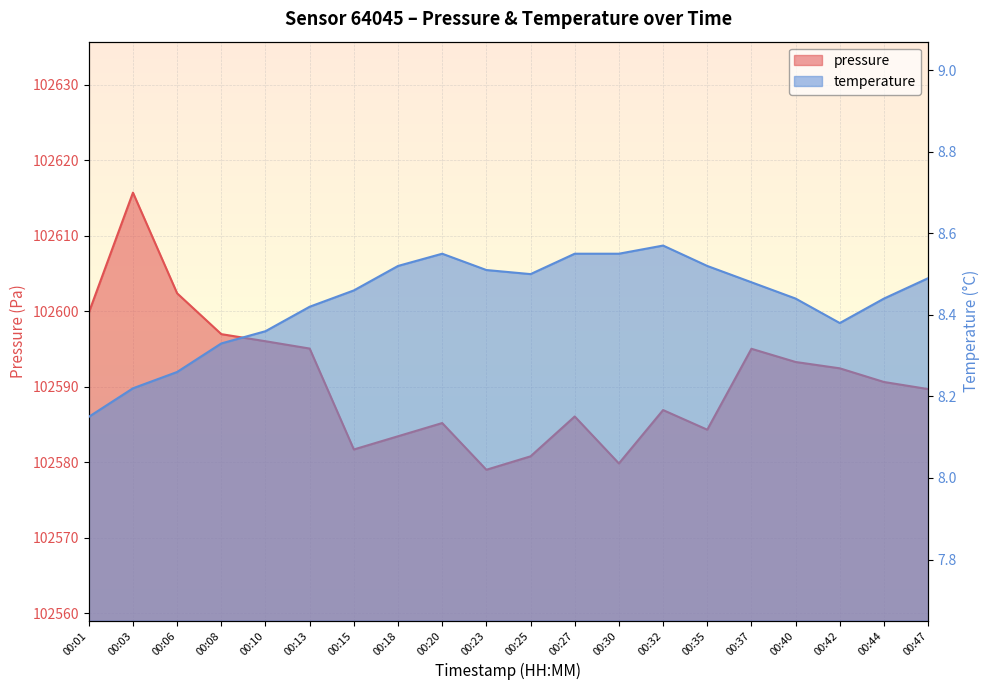

The value of pressure at 00:15 is 140005.0. True or false?

False